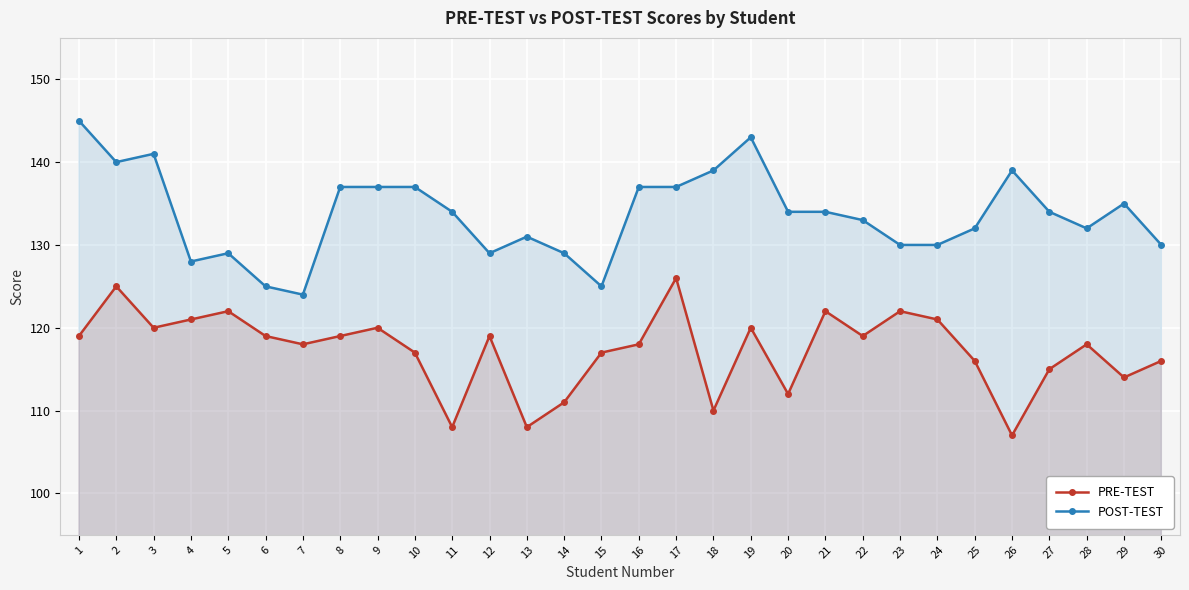

True or false: PRE-TEST and POST-TEST cross at least once.

False